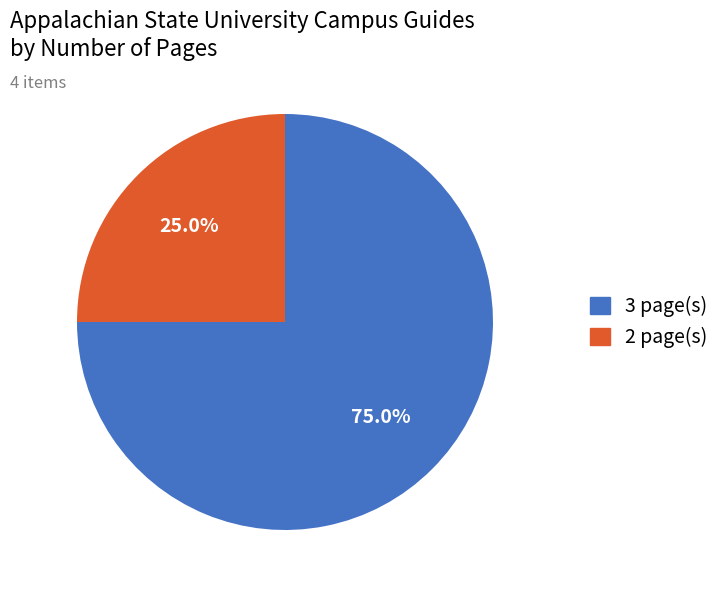

Does any single category account for the majority?

Yes